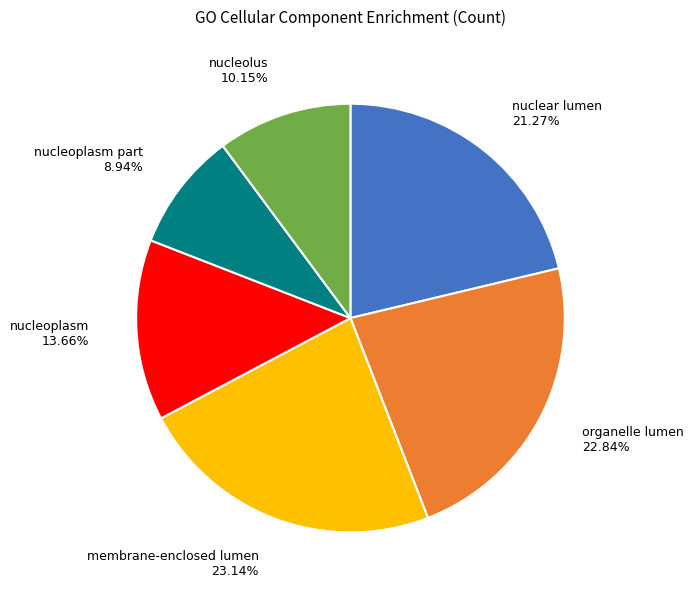

Is there any slice that represents more than half of the pie?

No